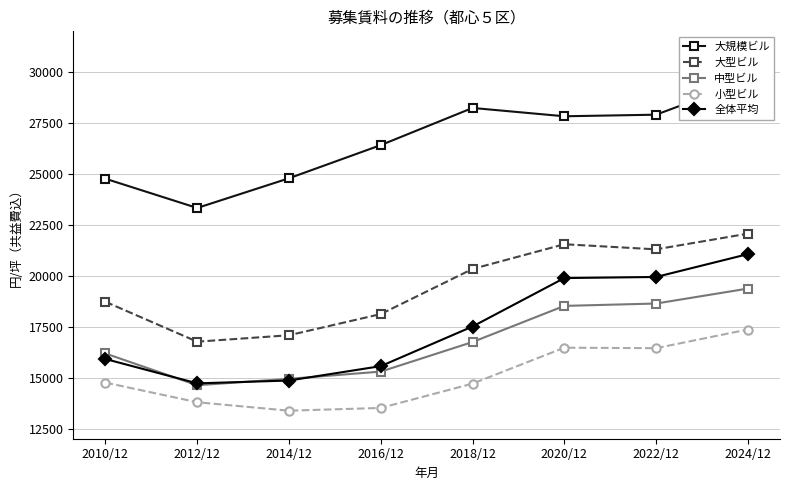

What is the minimum value for 大型ビル?

16764